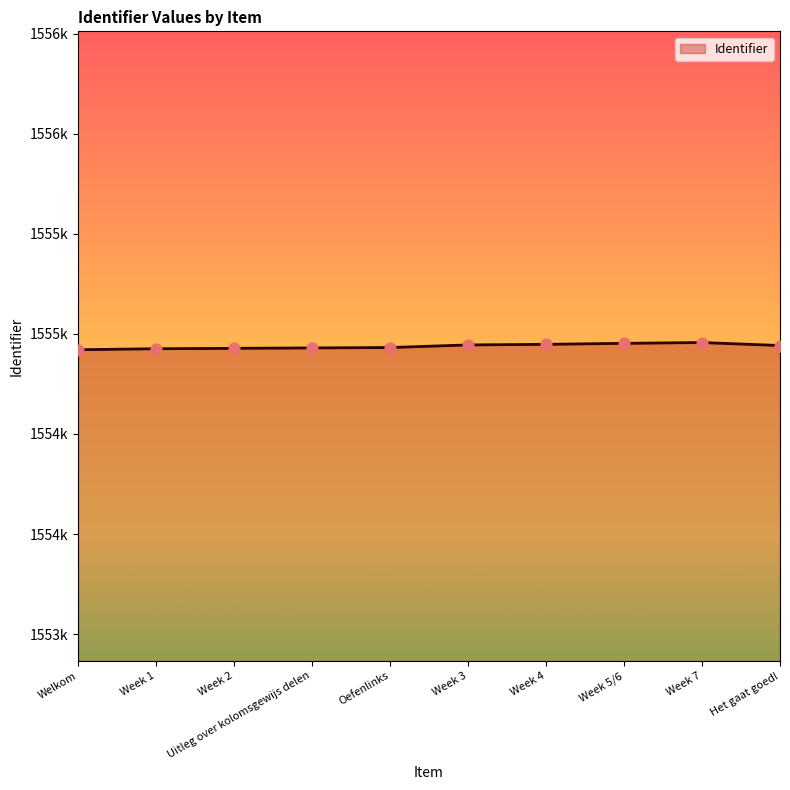

Is this an area chart (filled region under the line)?

Yes